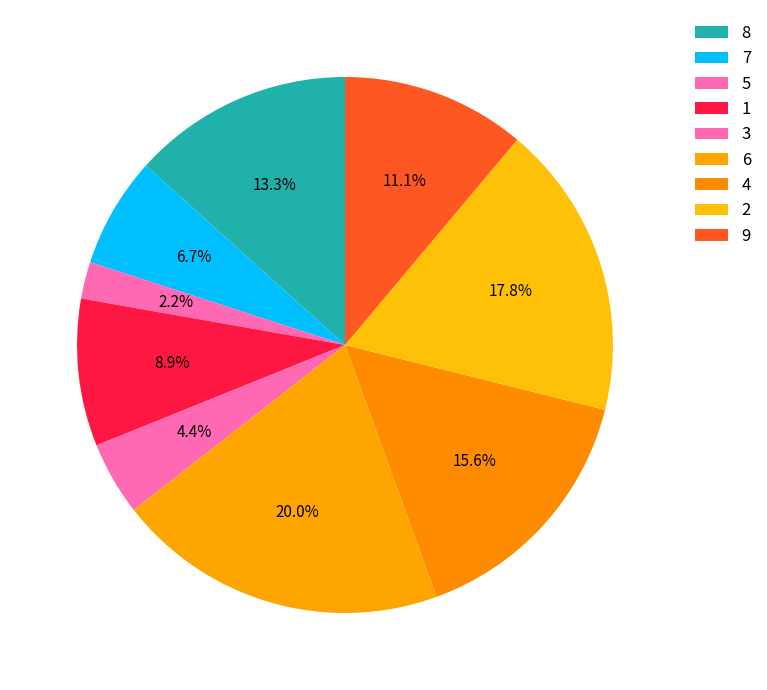

Which category has the smallest portion of the pie?

5